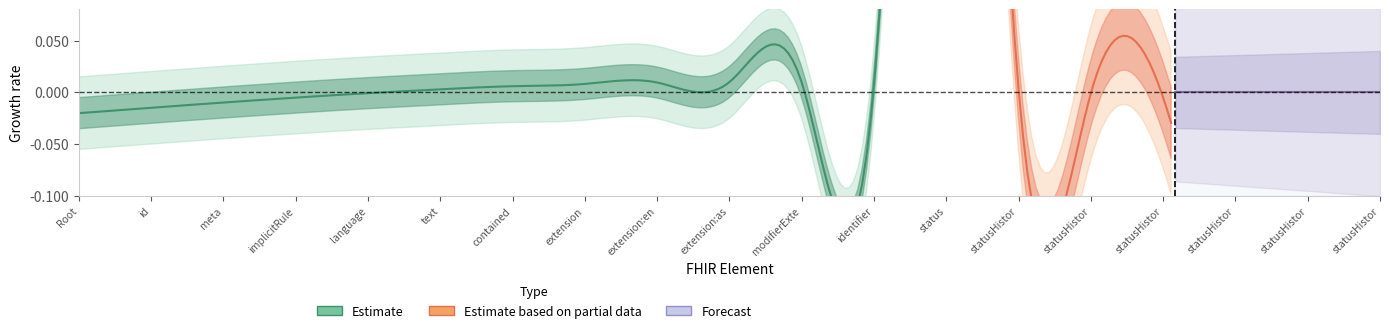

What are all the series names shown in the legend?

Estimate, Estimate based on partial data, Forecast